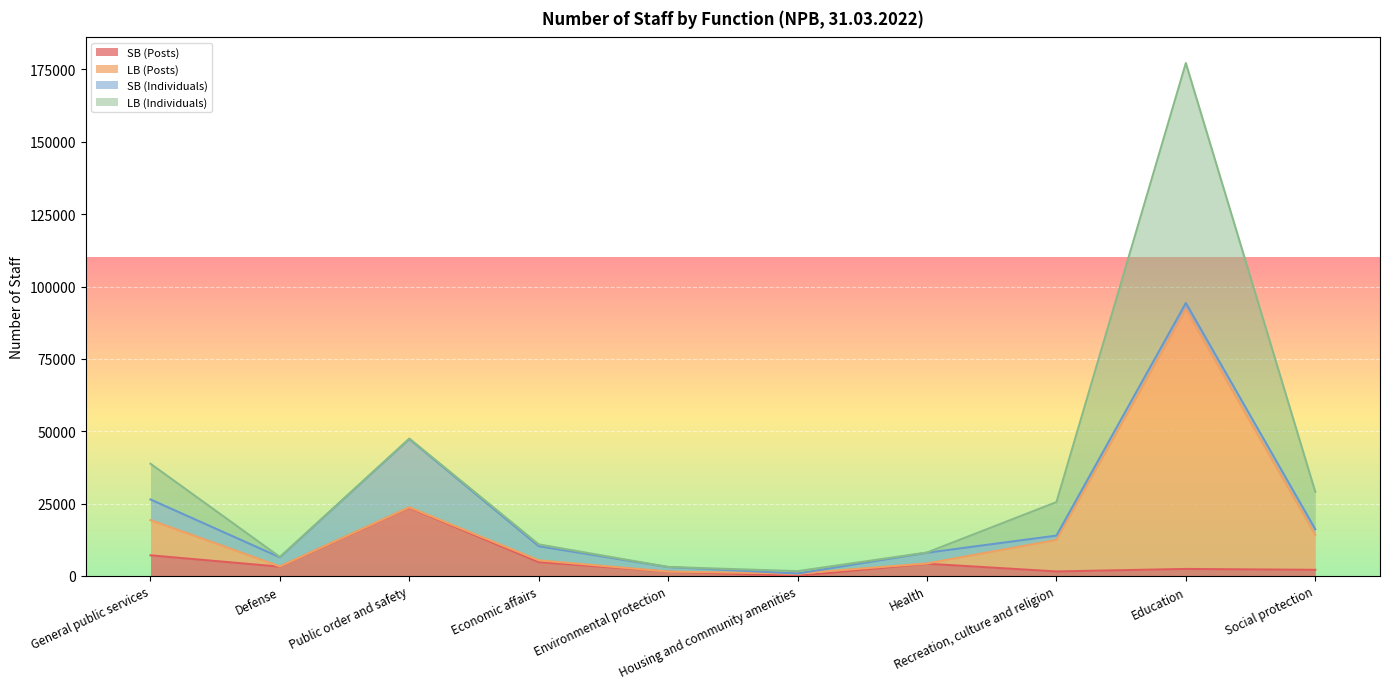

In LB (Posts), how many points are higher than both neighbors (excluding endpoints)?

3